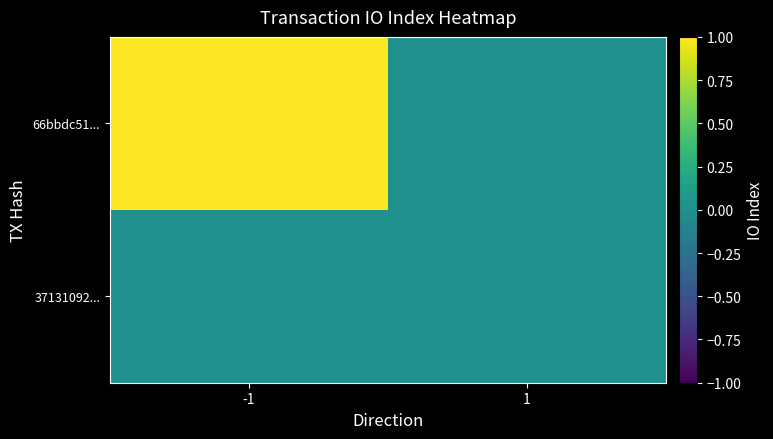

Which series has the widest spread of values?

66bbdc51...